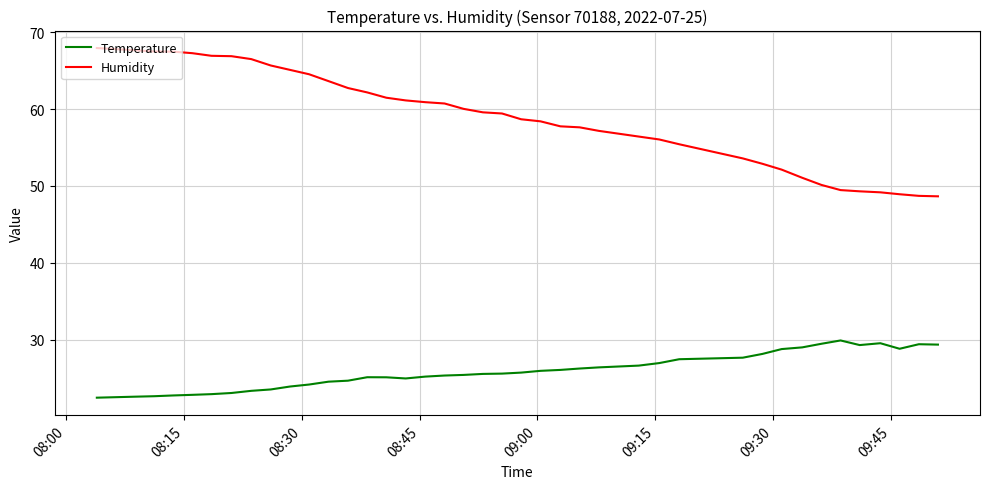

What are all the series names shown in the legend?

Temperature, Humidity